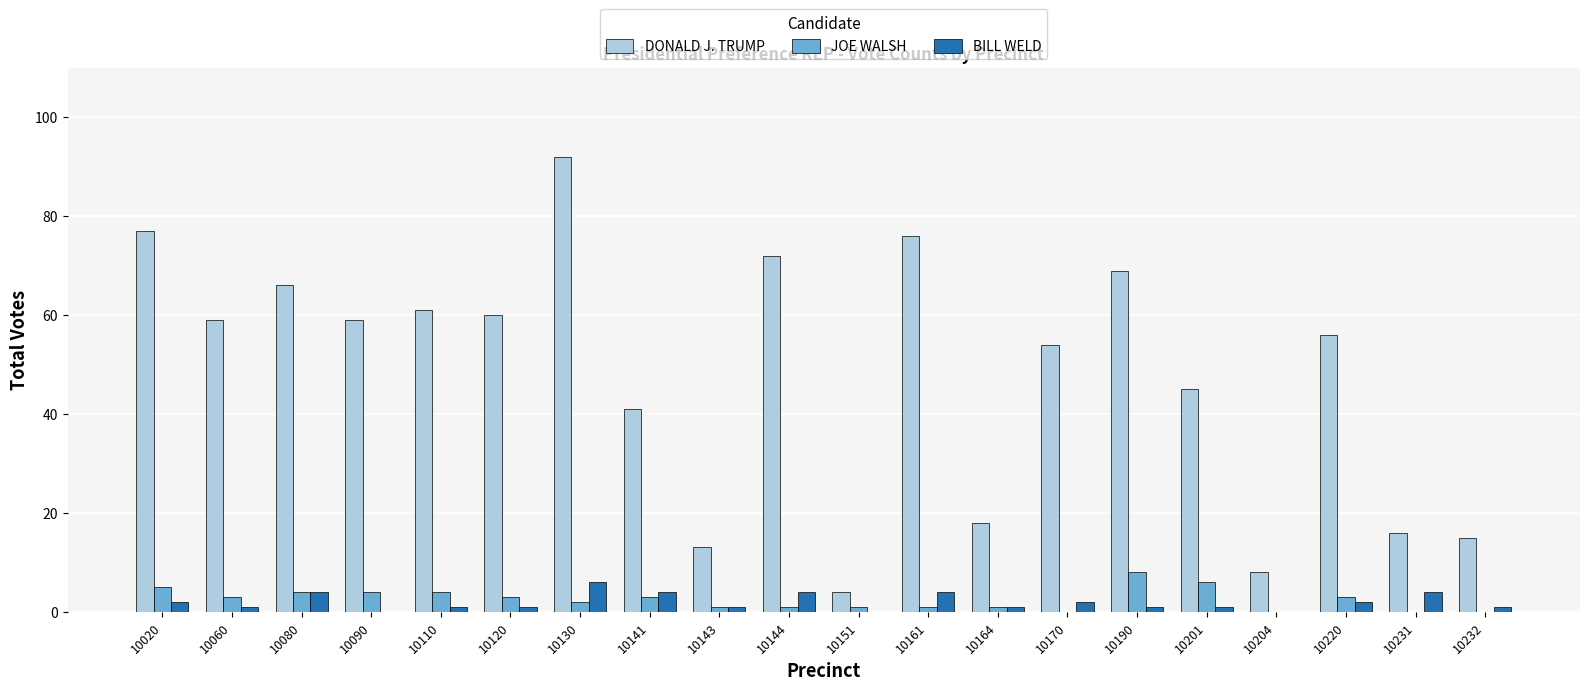

At which category is the sum across all series the highest?

10130